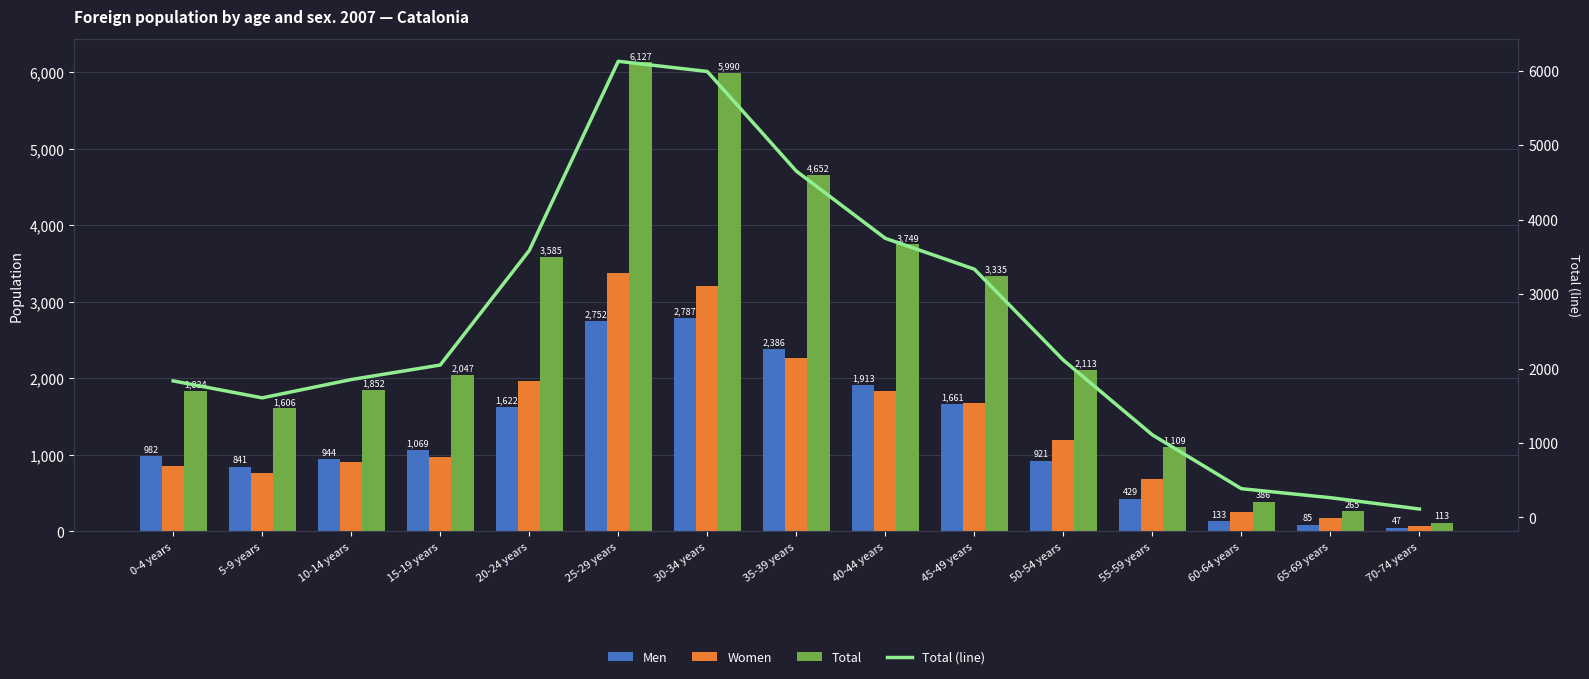

Where is Total nearest to the value 3120?

45-49 years